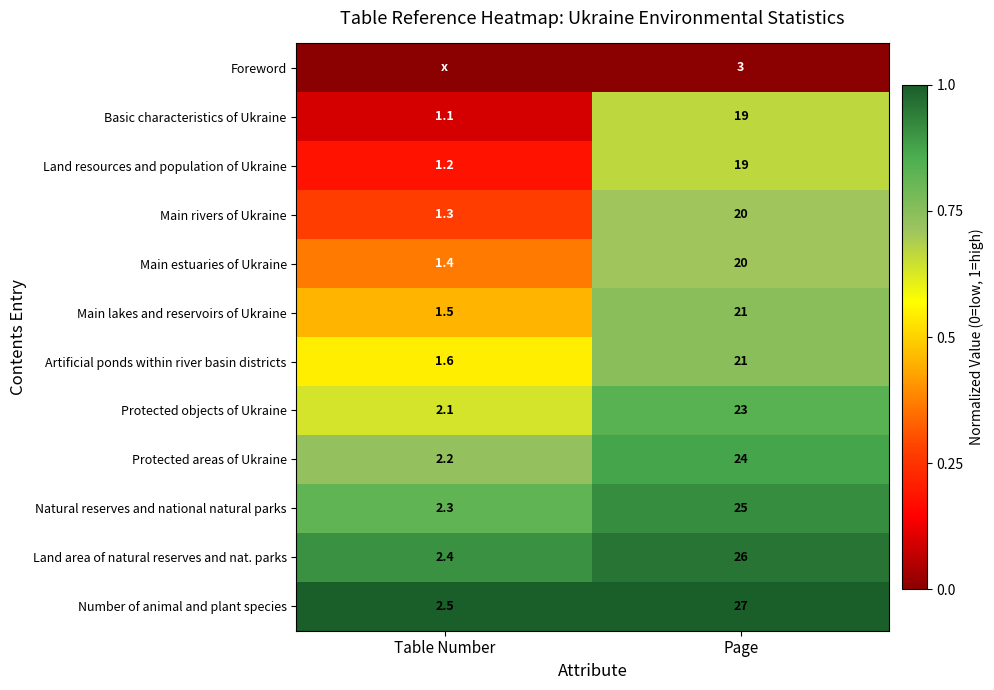

Which has a higher value, Table Number or Page?

Table Number